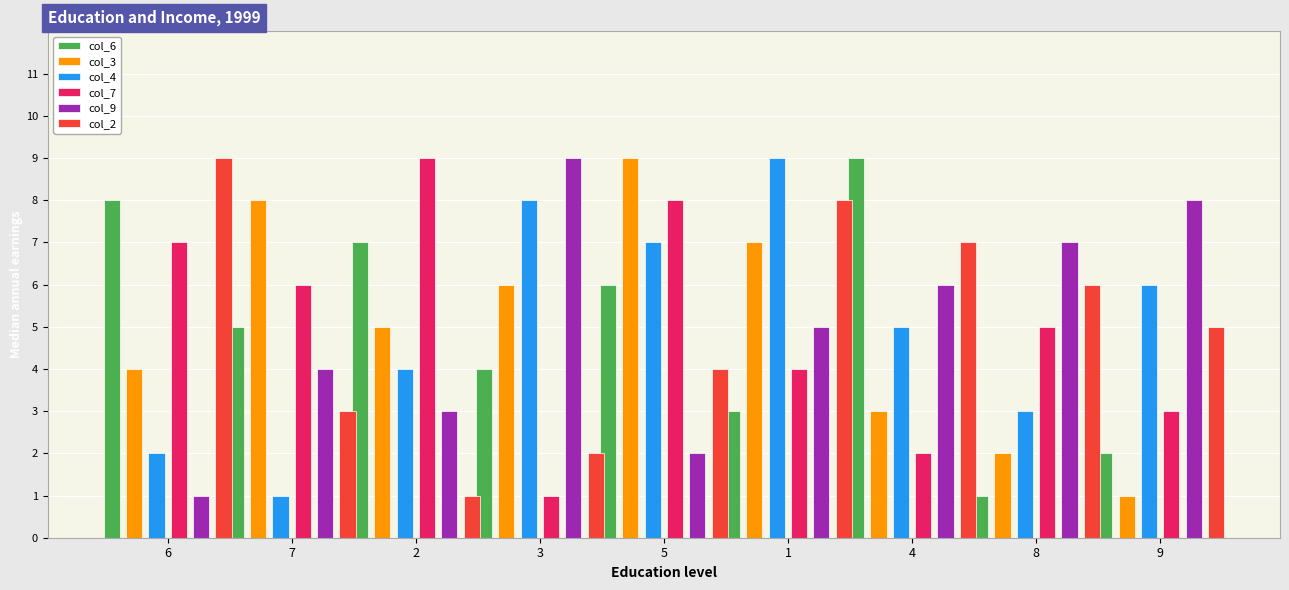

Are the bars grouped side by side (vs. stacked)?

Yes